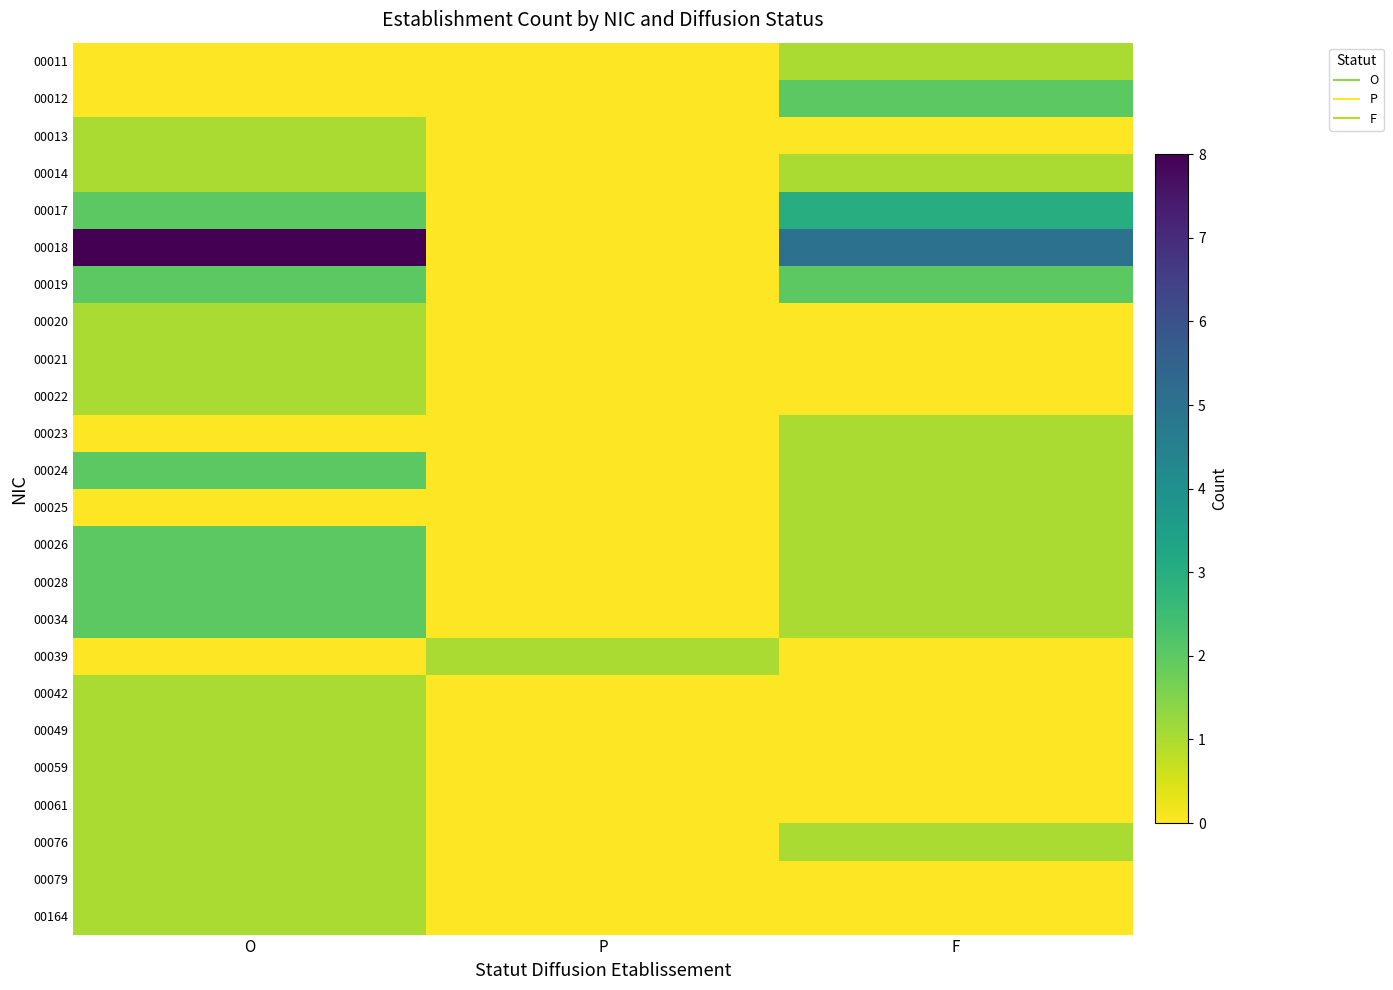

Reading left to right, transcribe all the data shown in this chart.

00011: O=0	P=0	F=1
00012: O=0	P=0	F=2
00013: O=1	P=0	F=0
00014: O=1	P=0	F=1
00017: O=2	P=0	F=3
00018: O=8	P=0	F=5
00019: O=2	P=0	F=2
00020: O=1	P=0	F=0
00021: O=1	P=0	F=0
00022: O=1	P=0	F=0
00023: O=0	P=0	F=1
00024: O=2	P=0	F=1
00025: O=0	P=0	F=1
00026: O=2	P=0	F=1
00028: O=2	P=0	F=1
00034: O=2	P=0	F=1
00039: O=0	P=1	F=0
00042: O=1	P=0	F=0
00049: O=1	P=0	F=0
00059: O=1	P=0	F=0
00061: O=1	P=0	F=0
00076: O=1	P=0	F=1
00079: O=1	P=0	F=0
00164: O=1	P=0	F=0